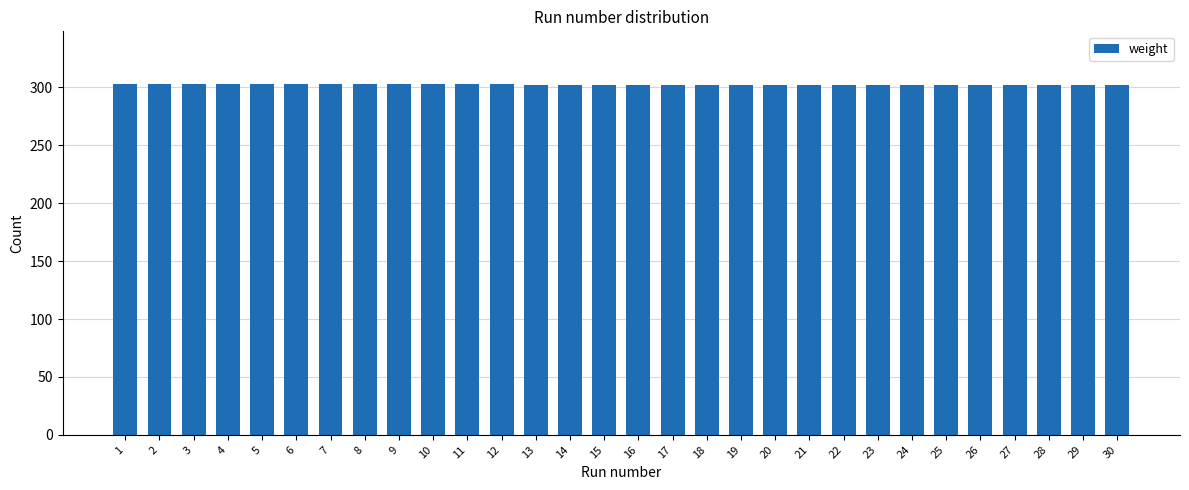

Approximately how many times larger is the value at 18 compared to 14?

1.0